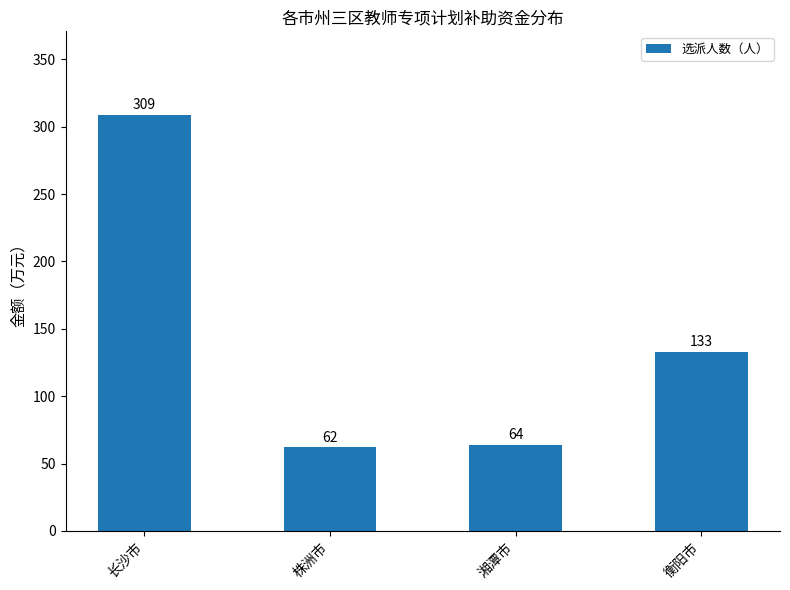

Rank the categories by value from highest to lowest.

长沙市, 衡阳市, 湘潭市, 株洲市